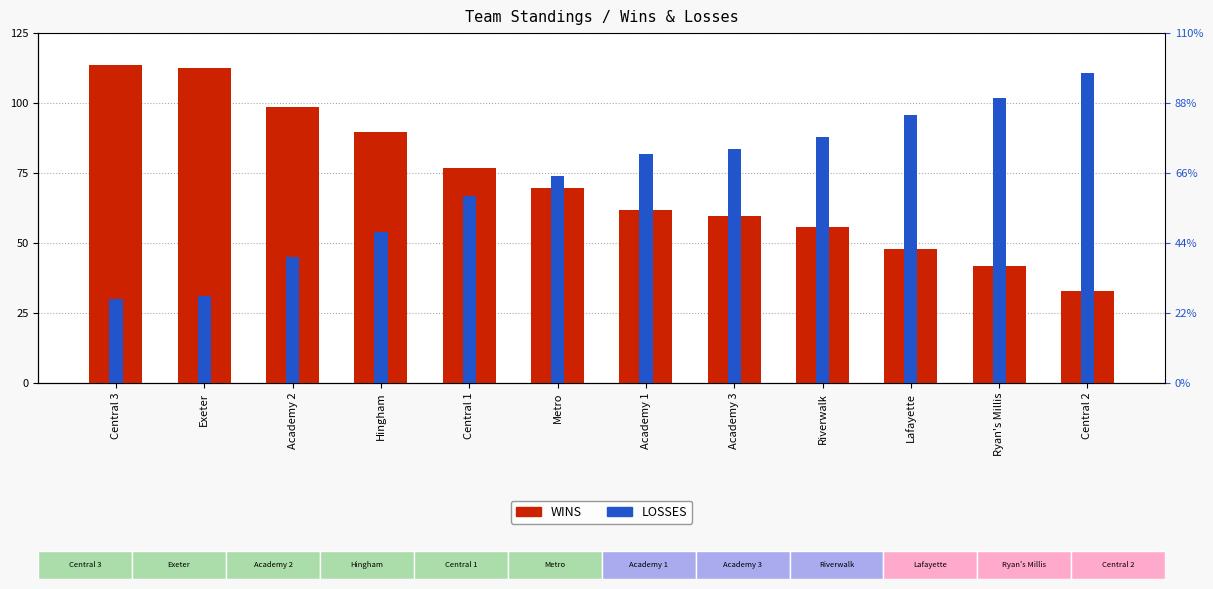

What is the total value across all series at Central 3?

144